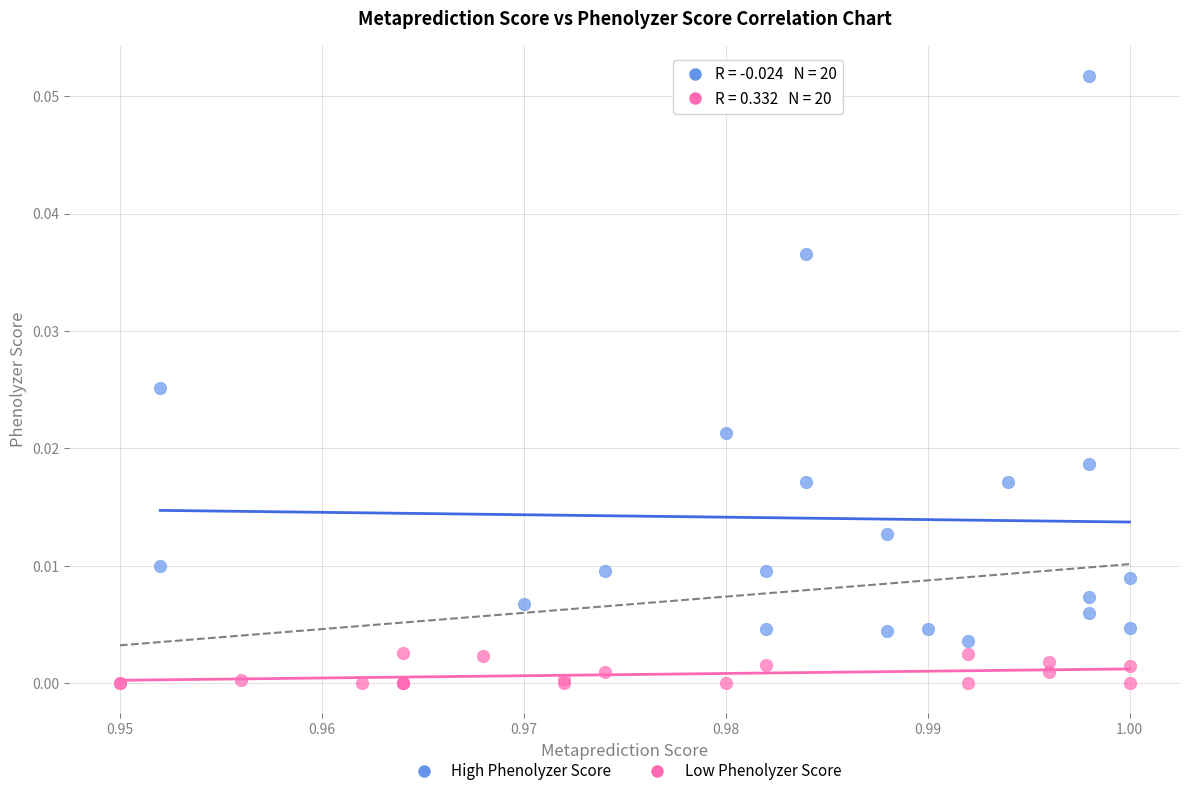

Which series reaches the minimum Y coordinate?

Low Phenolyzer Score